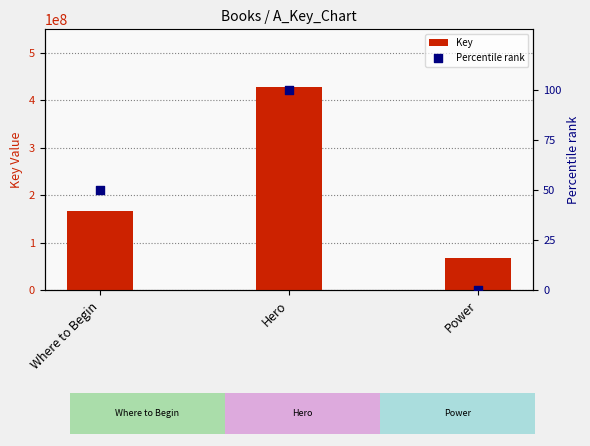

At which category is the sum across all series the highest?

Hero